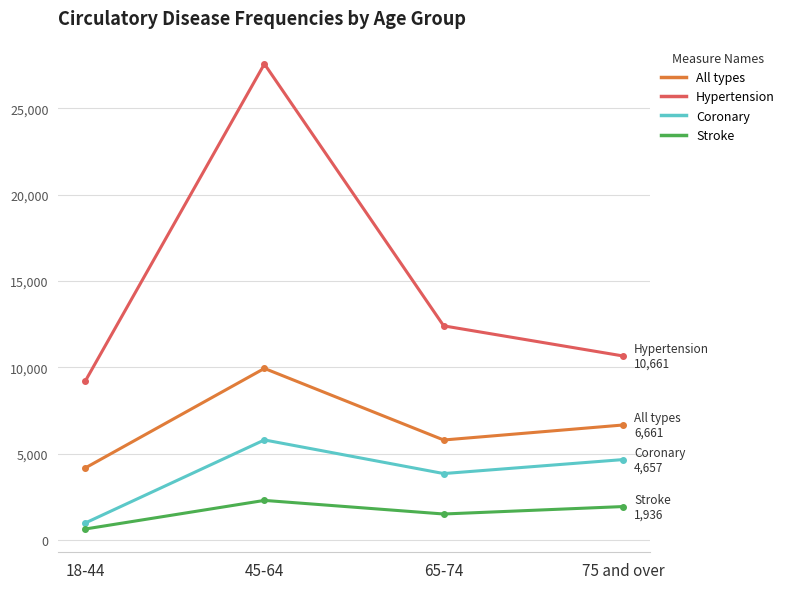

Where is the first local maximum for Coronary?

45-64